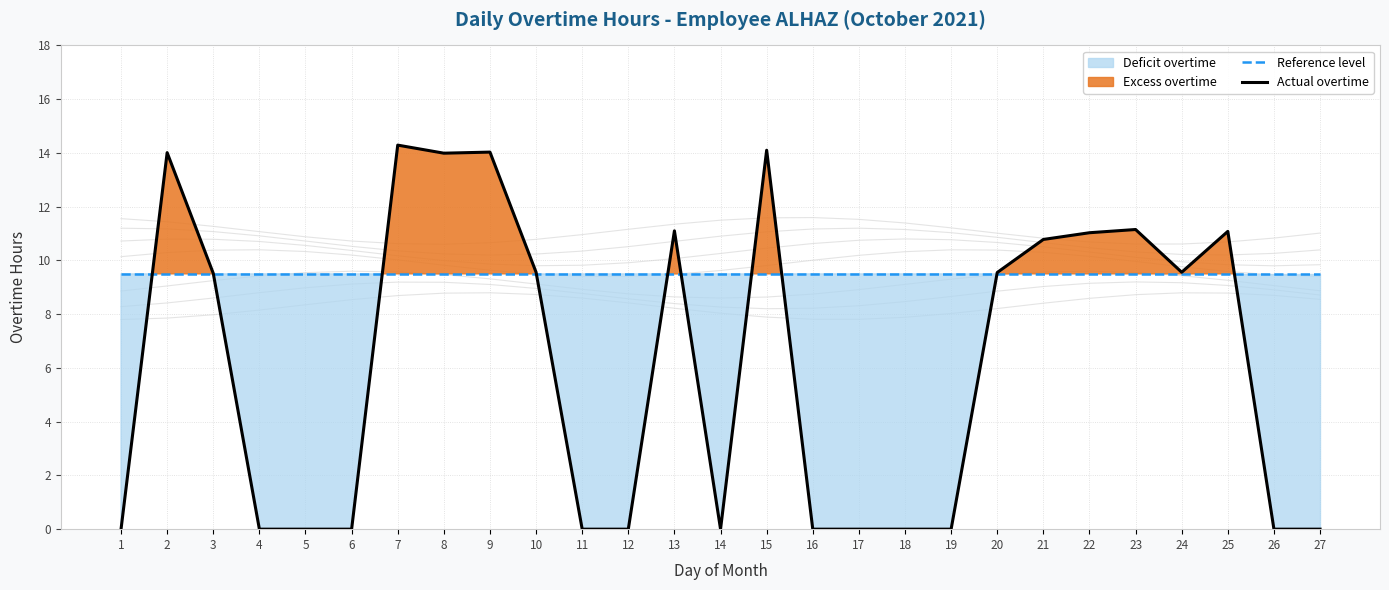

Reading right to left, what are all the values shown in this chart?

Reference level: 9.5	9.5	9.5	9.5	9.5	9.5	9.5	9.5	9.5	9.5	9.5	9.5	9.5	9.5	9.5	9.5	9.5	9.5	9.5	9.5	9.5	9.5	9.5	9.5	9.5	9.5	9.5
Actual overtime: 0.0	0.0	11.1	9.6	11.2	11.0	10.8	9.6	0.0	0.0	0.0	0.0	14.1	0.0	11.1	0.0	0.0	9.6	14.0	14.0	14.3	0.0	0.0	0.0	9.5	14.0	0.0